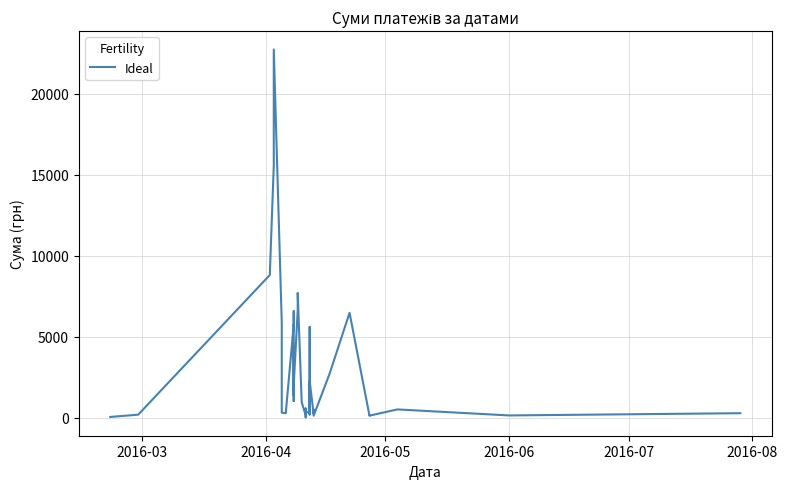

How many series are shown in this chart?

1